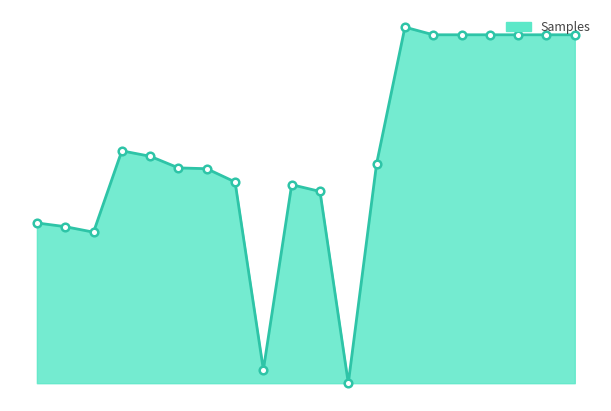

At which category is the sum across all series the highest?

13